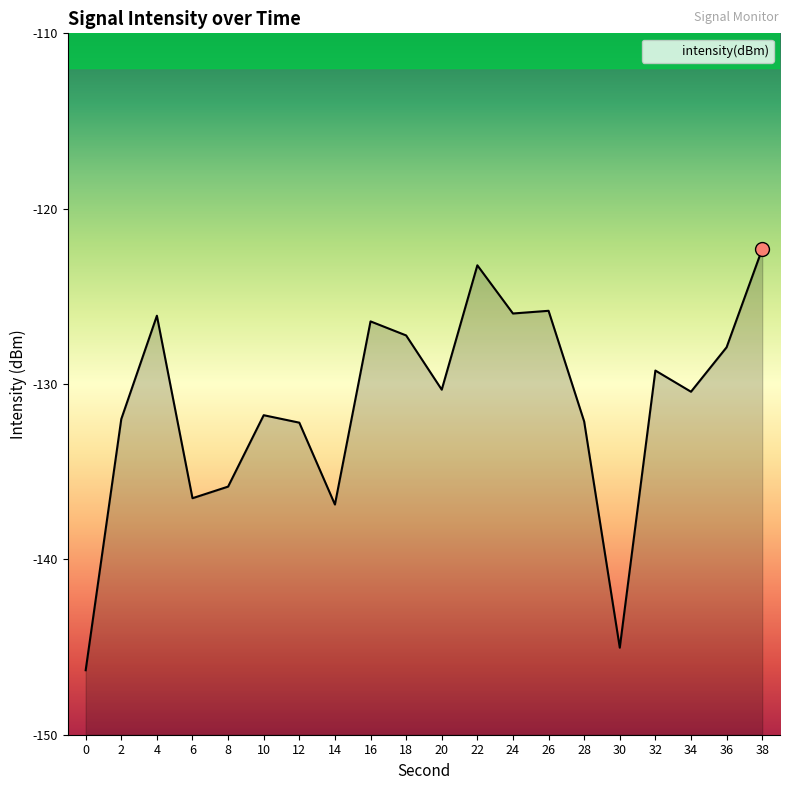

What is the difference between the second highest and minimum values?

23.1